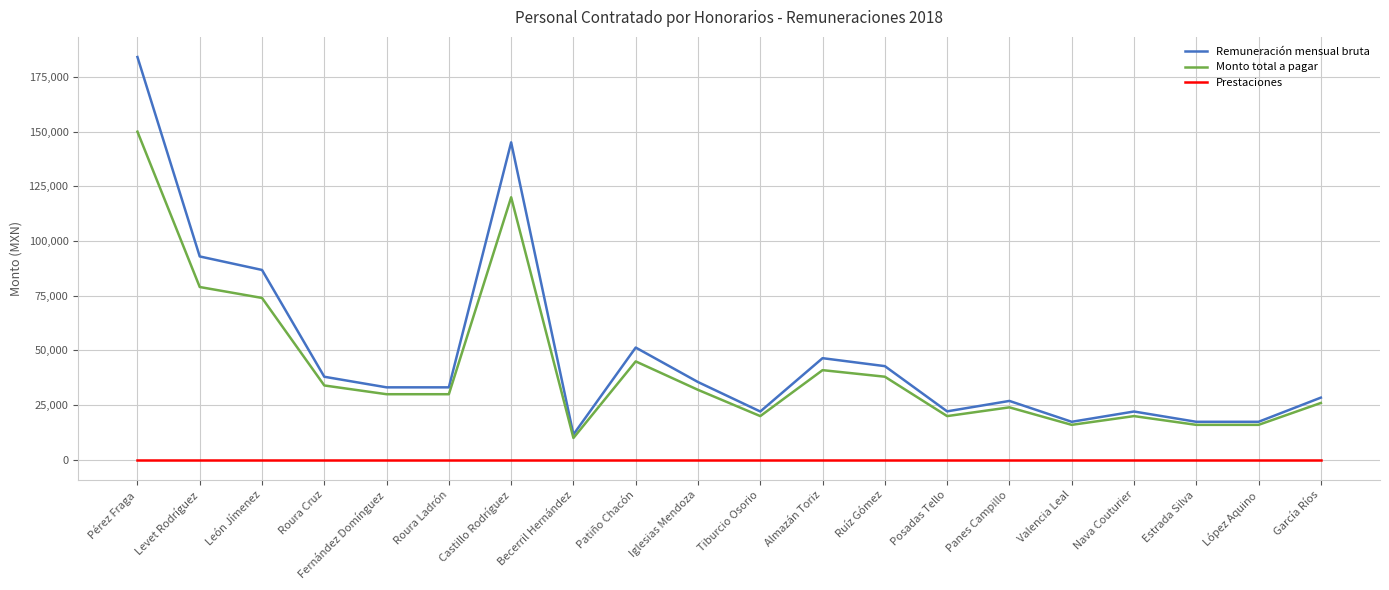

True or false: Remuneración mensual bruta and Prestaciones cross at least once.

False